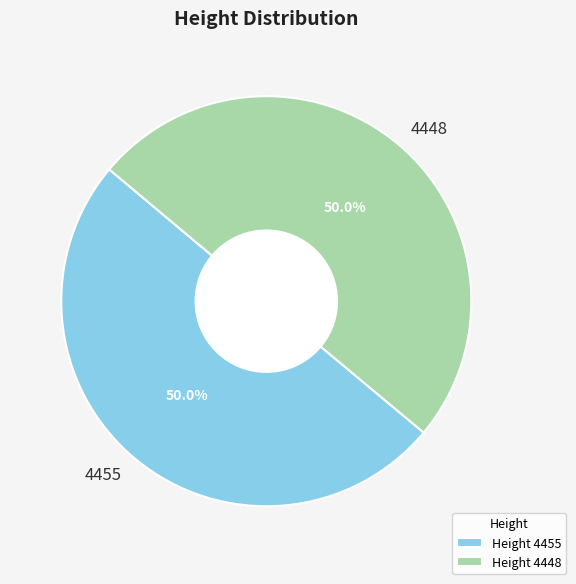

How much of the chart is everything except 4448?

50.0%